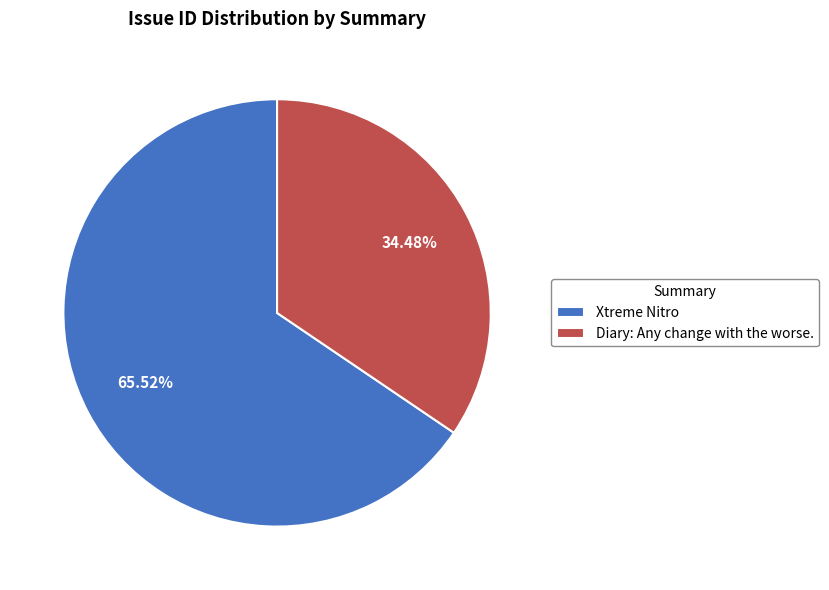

Which slice is the largest?

Xtreme Nitro